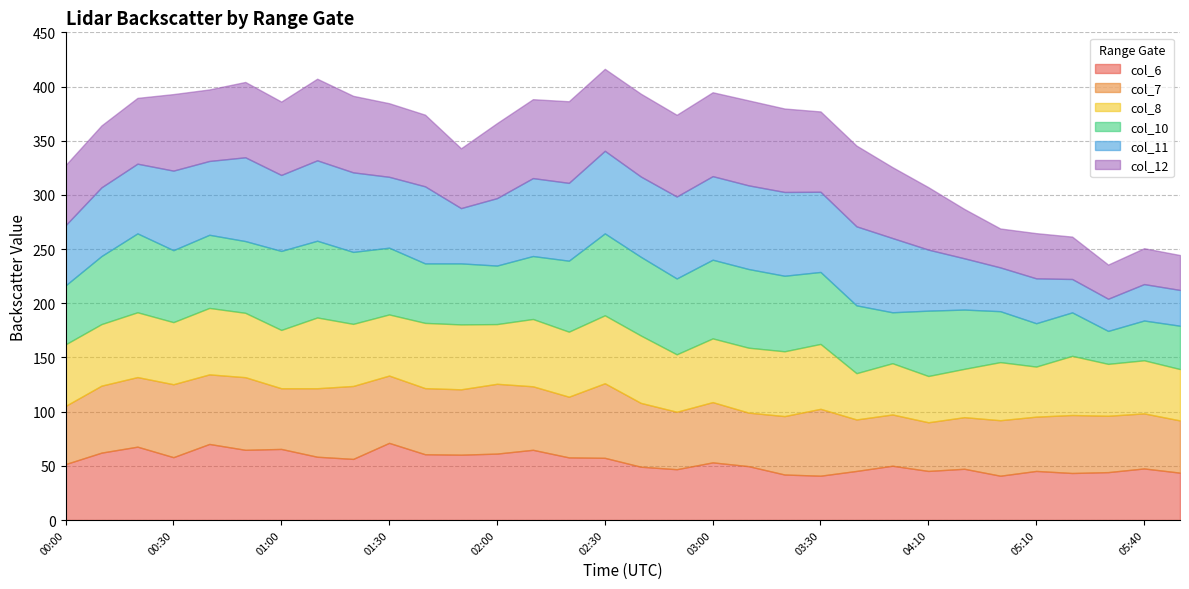

Which series has the widest spread of values?

col_11